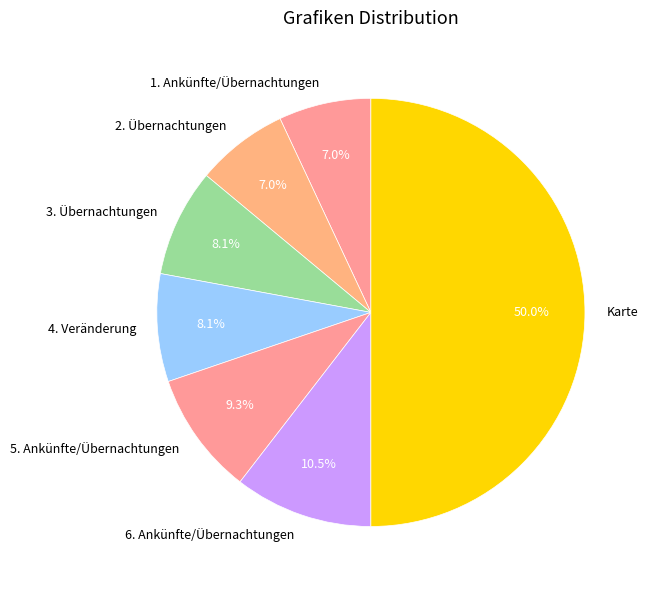

True or false: 5. Ankünfte/Übernachtungen accounts for 1% of the total.

False